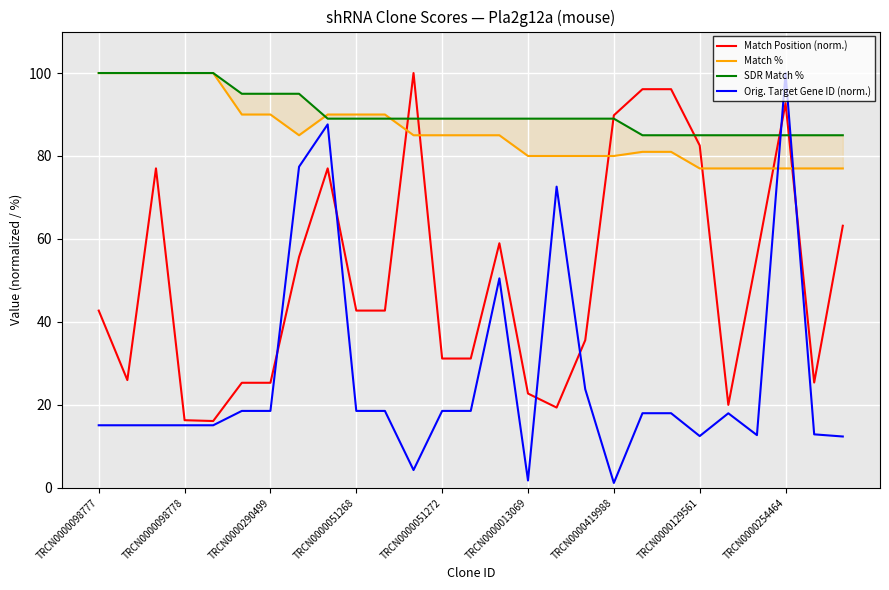

What is the difference between the maximum and minimum values in the Match Position (norm.) series?

83.9